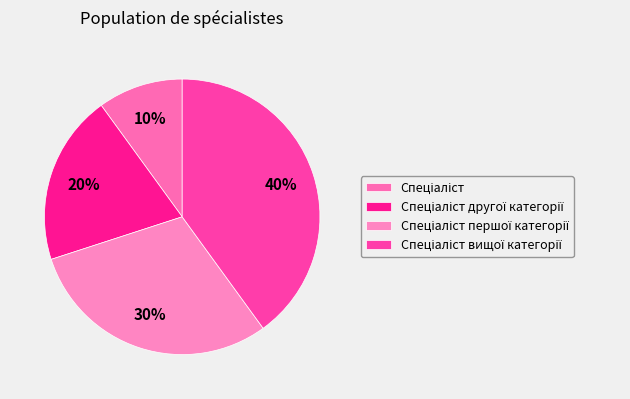

How many segments does this pie chart have?

4